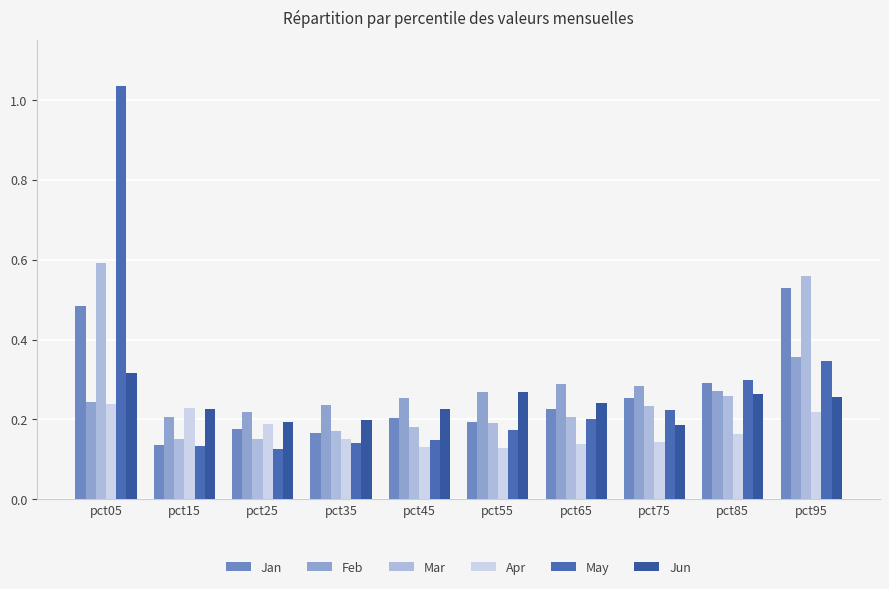

Which series has the largest total across all categories?

May